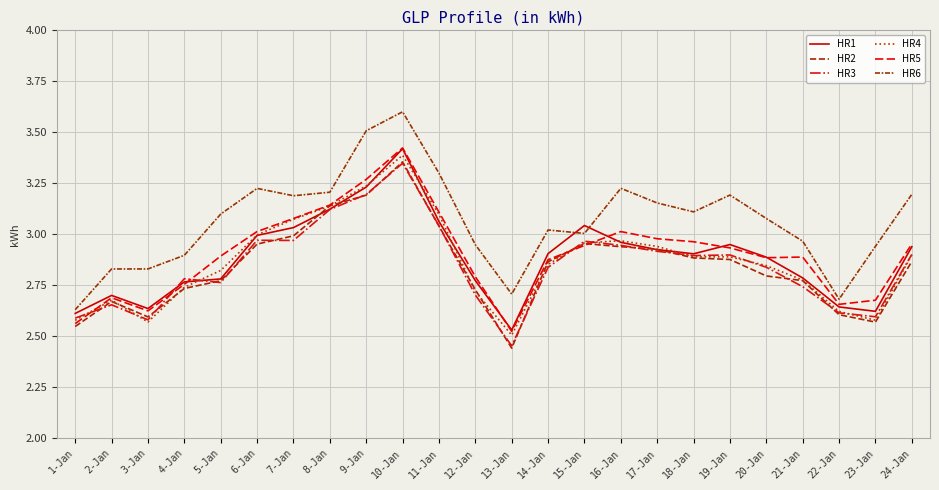

What is the average value of the HR6 series?

3.1